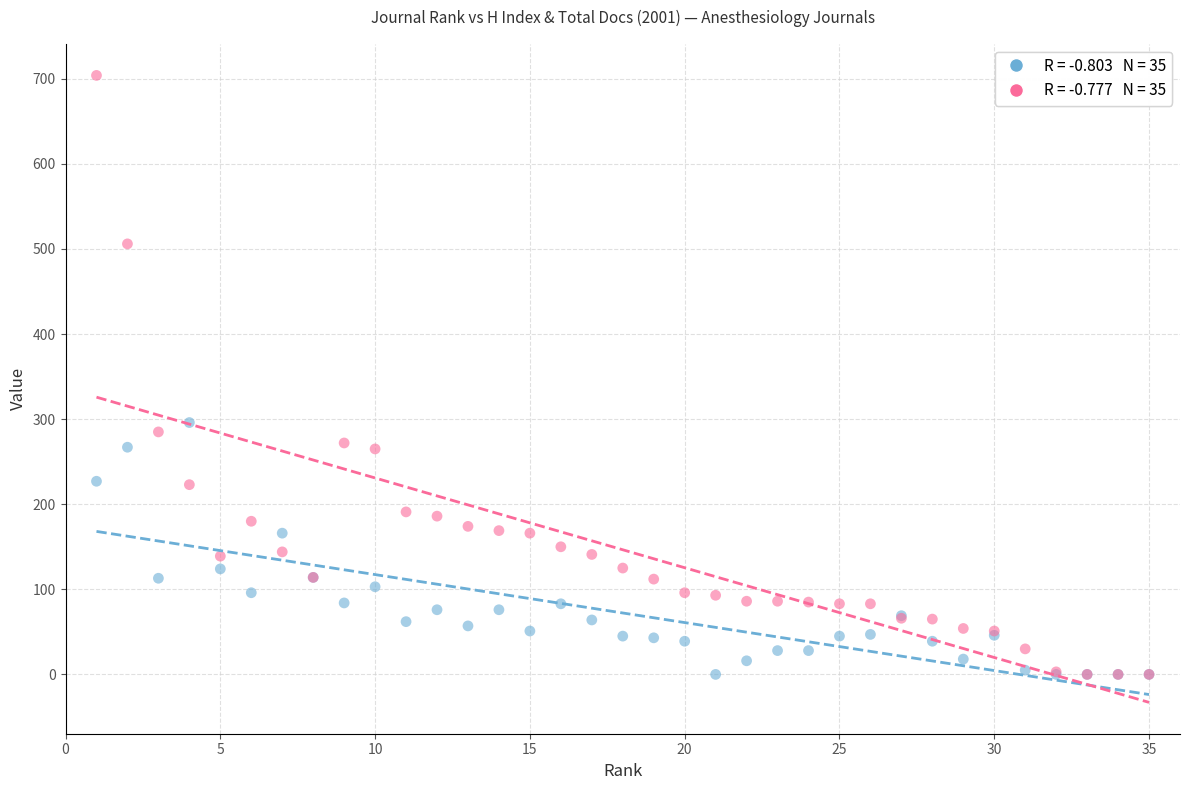

Across all series, what Y value is closest to 352?

296